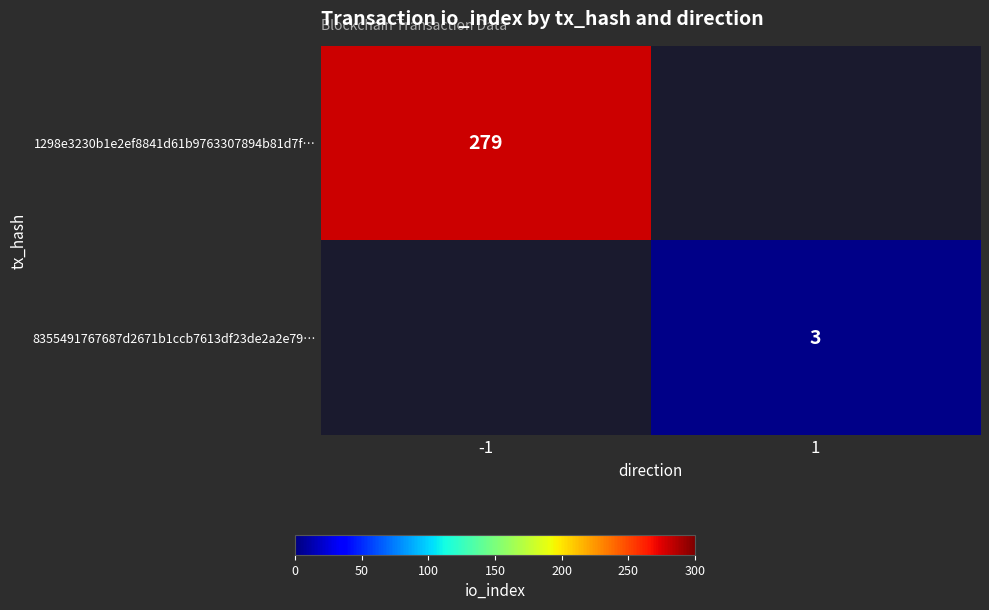

Is it true that 1298e3230b1e2ef8841d61b9763307894b81d7f… equals 279 at -1?

True